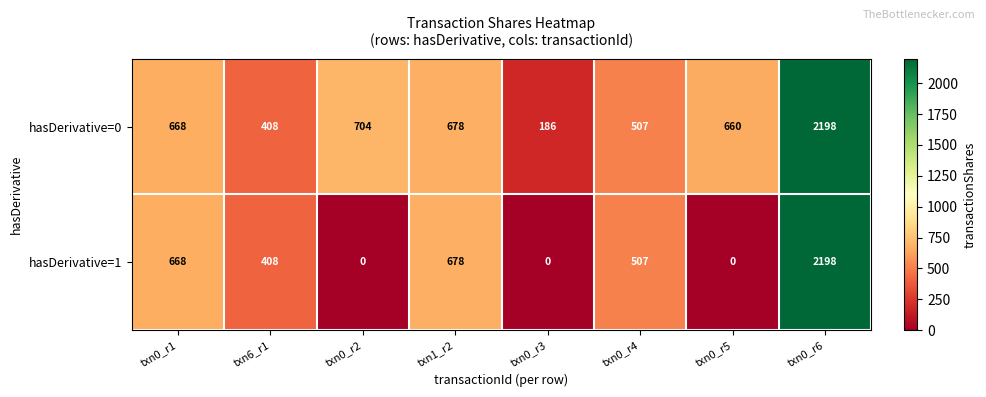

Which series has the largest total across all categories?

hasDerivative=0